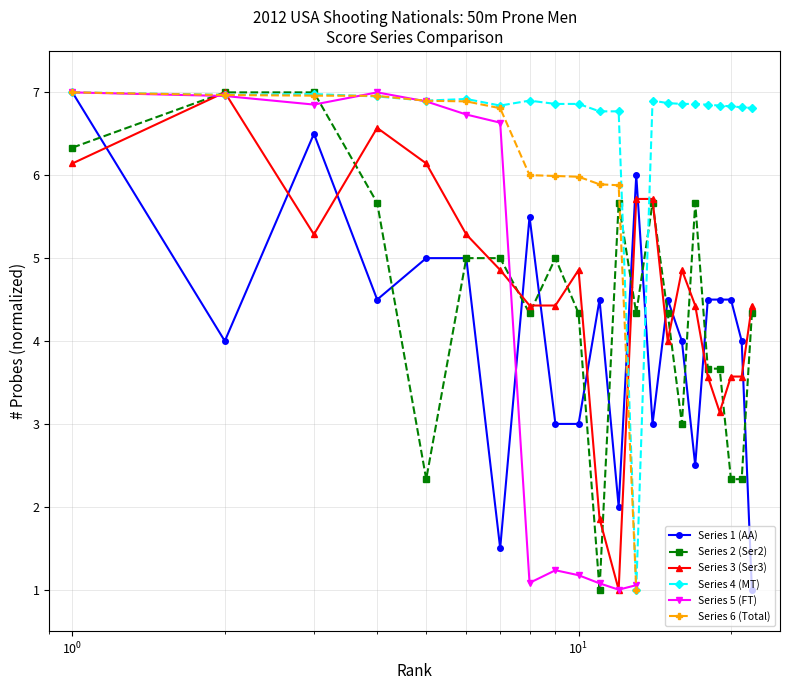

What is the highest value of the Series 2 (Ser2) series?

7.0